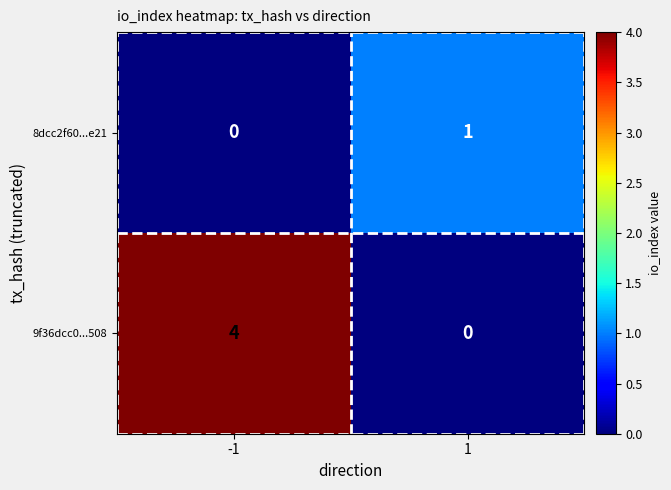

Is the value of 8dcc2f60...e21 at 1 greater than the value of 9f36dcc0...508 at 1?

Yes